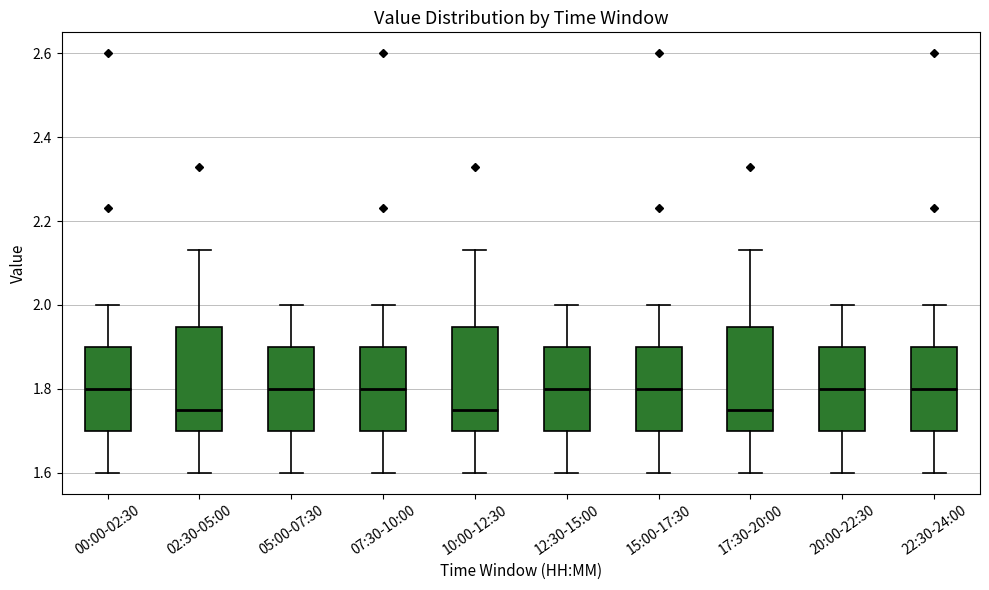

Reading left to right, transcribe this box plot: for each box, give where its median line is, the range the box spans, and where its two whiskers end, as read against the y-axis. The values are not printed on the chart, so give them approximately, as read against the axis.

00:00-02:30: median 1.80, box 1.70 to 1.90, whiskers 1.60 to 2.00
02:30-05:00: median 1.76, box 1.70 to 1.94, whiskers 1.60 to 2.14
05:00-07:30: median 1.80, box 1.70 to 1.90, whiskers 1.60 to 2.00
07:30-10:00: median 1.80, box 1.70 to 1.90, whiskers 1.60 to 2.00
10:00-12:30: median 1.76, box 1.70 to 1.94, whiskers 1.60 to 2.14
12:30-15:00: median 1.80, box 1.70 to 1.90, whiskers 1.60 to 2.00
15:00-17:30: median 1.80, box 1.70 to 1.90, whiskers 1.60 to 2.00
17:30-20:00: median 1.76, box 1.70 to 1.94, whiskers 1.60 to 2.14
20:00-22:30: median 1.80, box 1.70 to 1.90, whiskers 1.60 to 2.00
22:30-24:00: median 1.80, box 1.70 to 1.90, whiskers 1.60 to 2.00